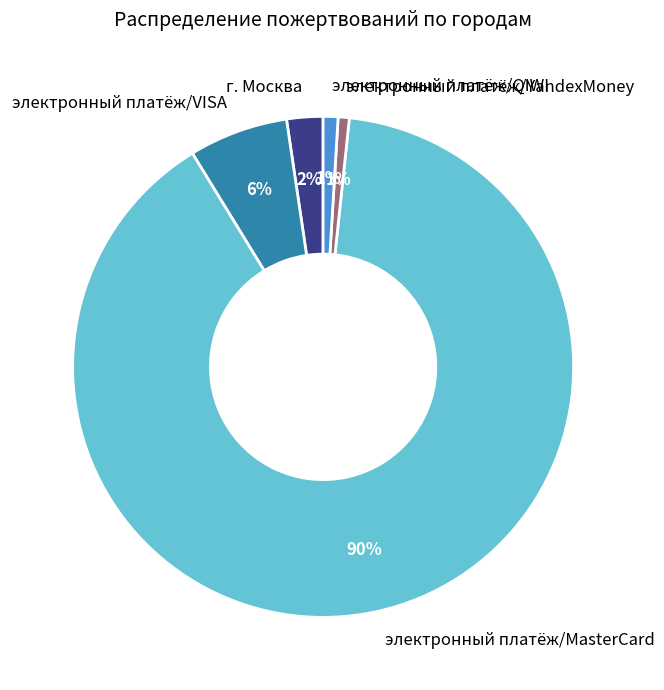

To the nearest percent, what is the combined percentage of электронный платёж/MasterCard and электронный платёж/VISA?

96%